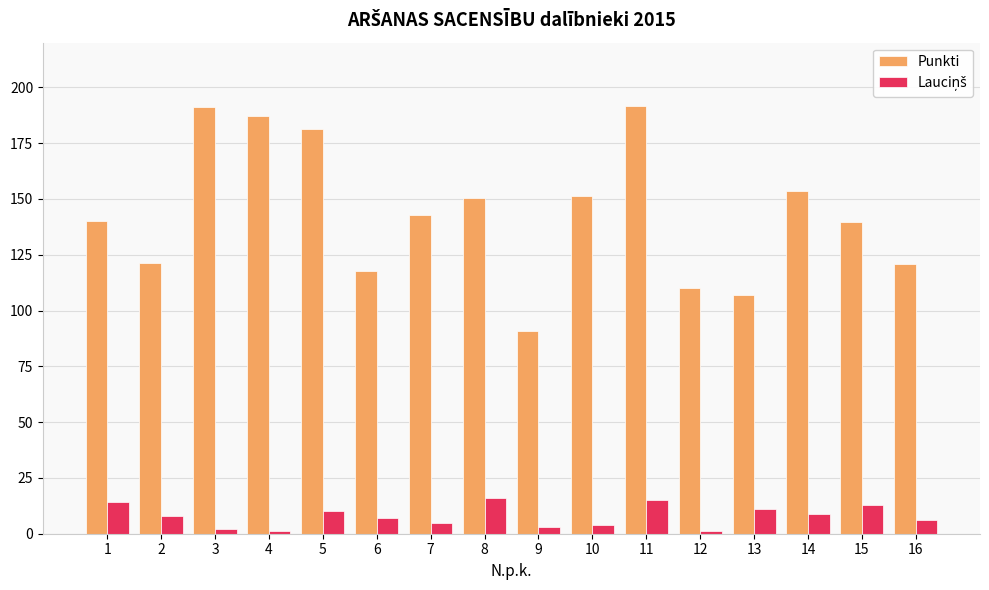

Which series has the largest total across all categories?

Punkti